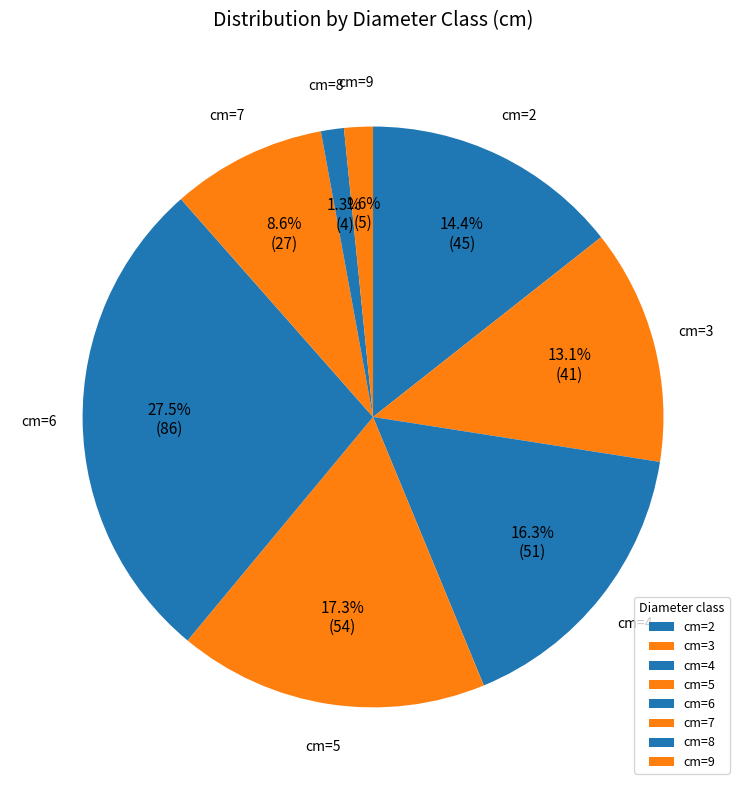

Count the number of slices in the pie.

8